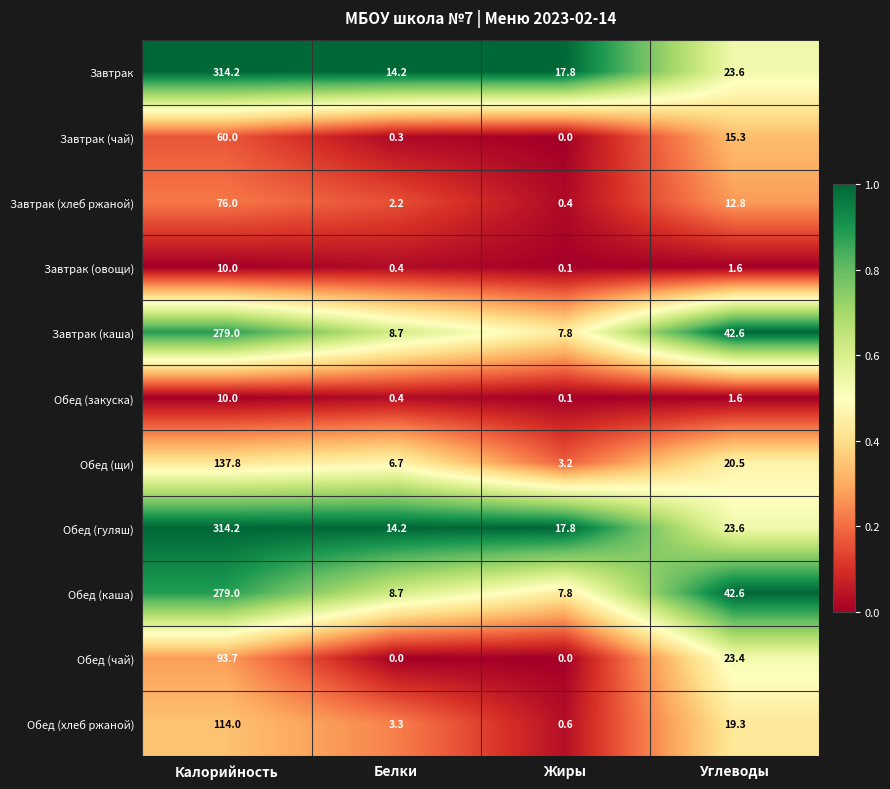

At which label does Завтрак (овощи) first exceed 1?

Калорийность